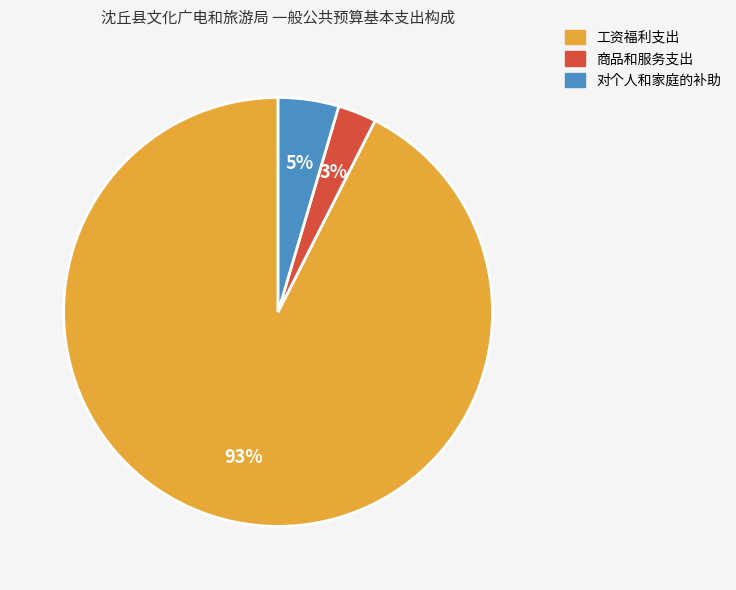

To the nearest percent, what is the difference between the 对个人和家庭的补助 and 商品和服务支出 slice percentages?

2%